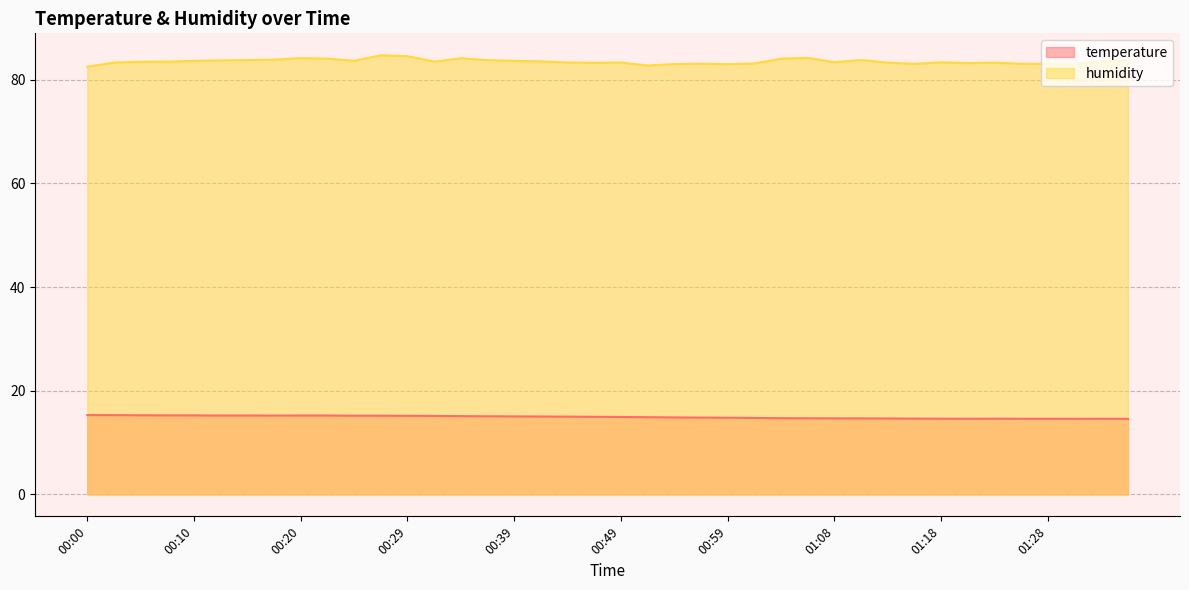

What is the total value across all series at 00:44?

98.3